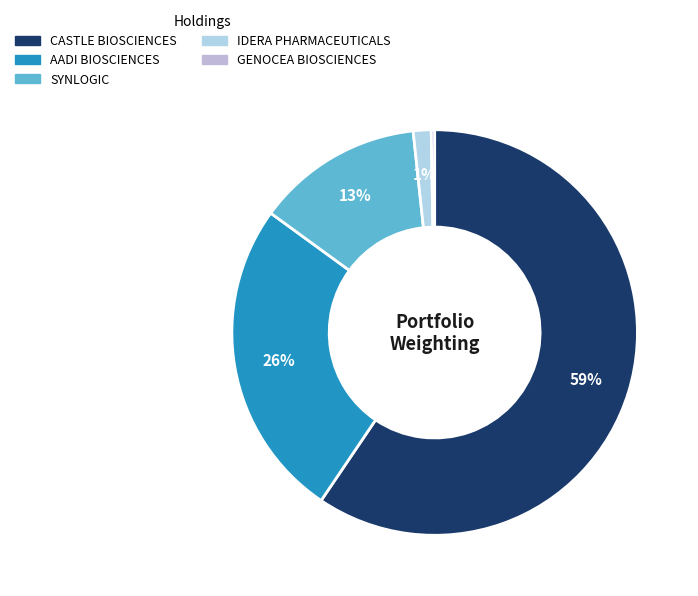

Is there any slice that represents more than half of the pie?

Yes